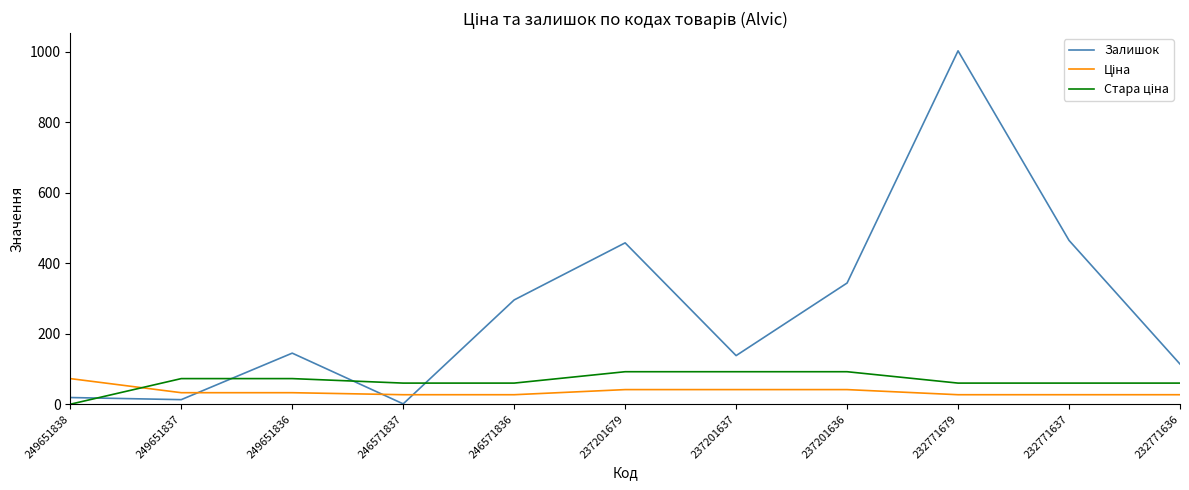

What is the sum of the Залишок values at 232771637 and 237201637?

603.0